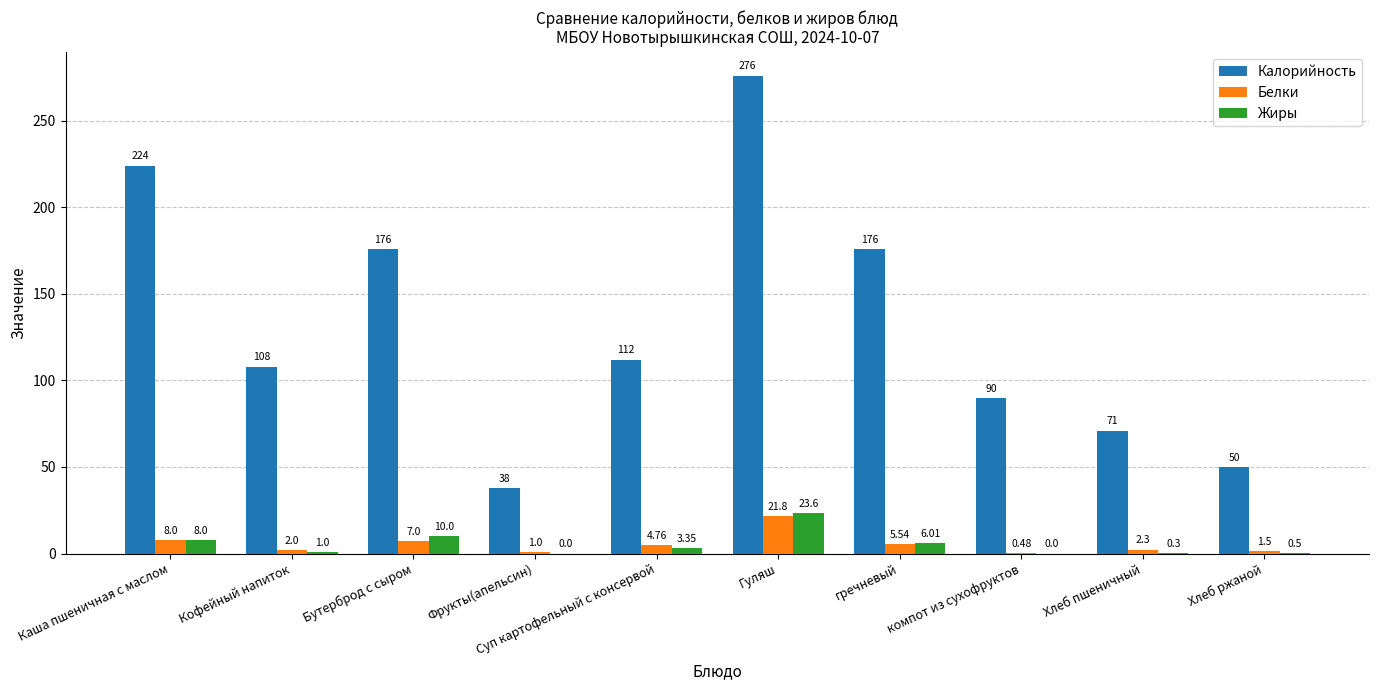

Are the bars horizontal?

No